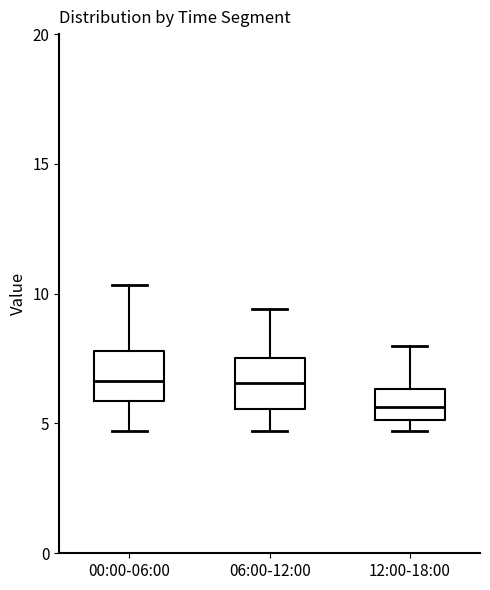

Where is the upper edge of the box for 12:00-18:00 on the y-axis? The values are not printed on the chart, so give them approximately, as read against the axis.

6.5